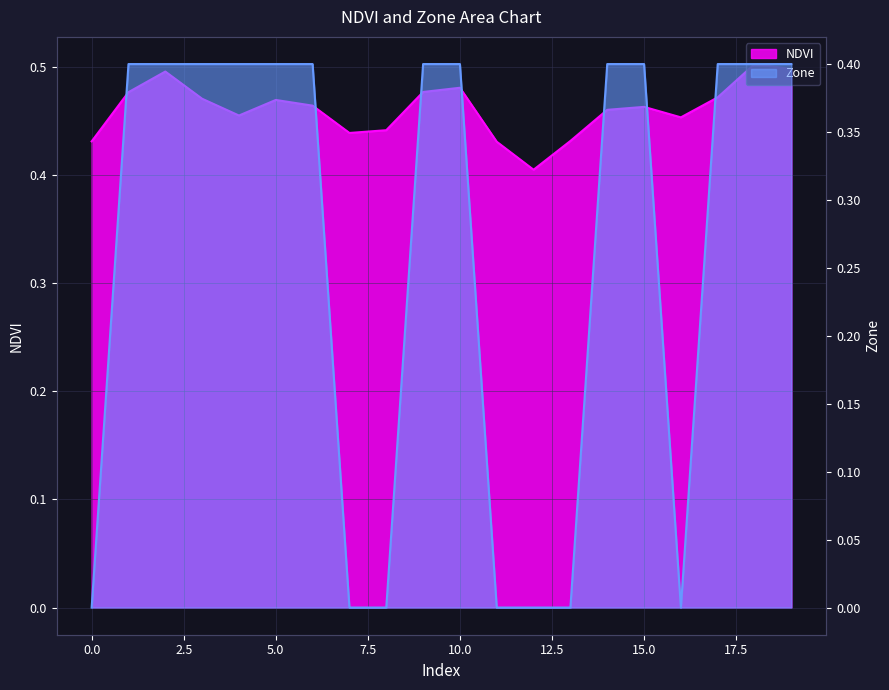

True or false: Zone has a value of 0.4 at 19.

True